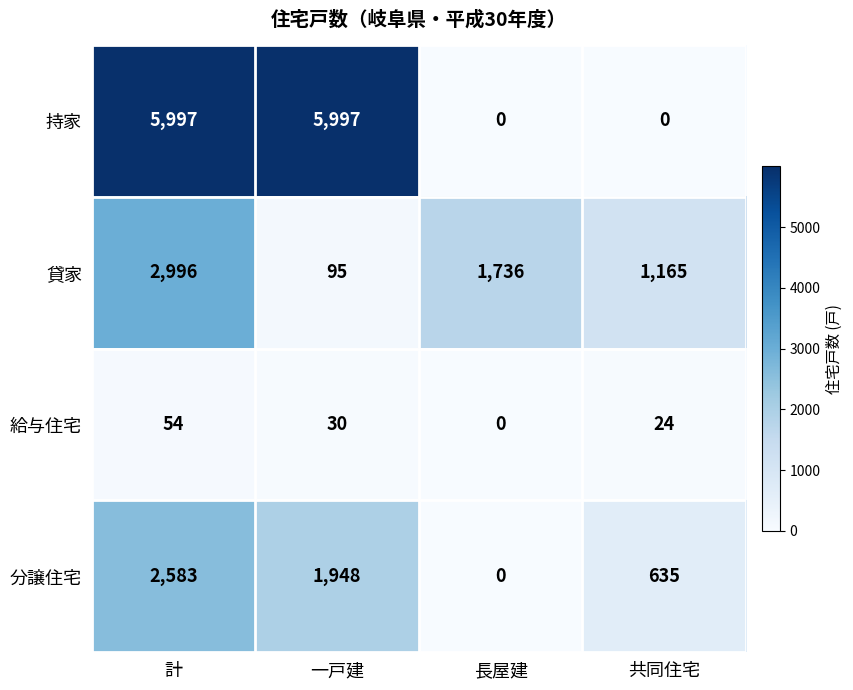

Between 一戸建 and 共同住宅, which series saw the biggest shift?

持家